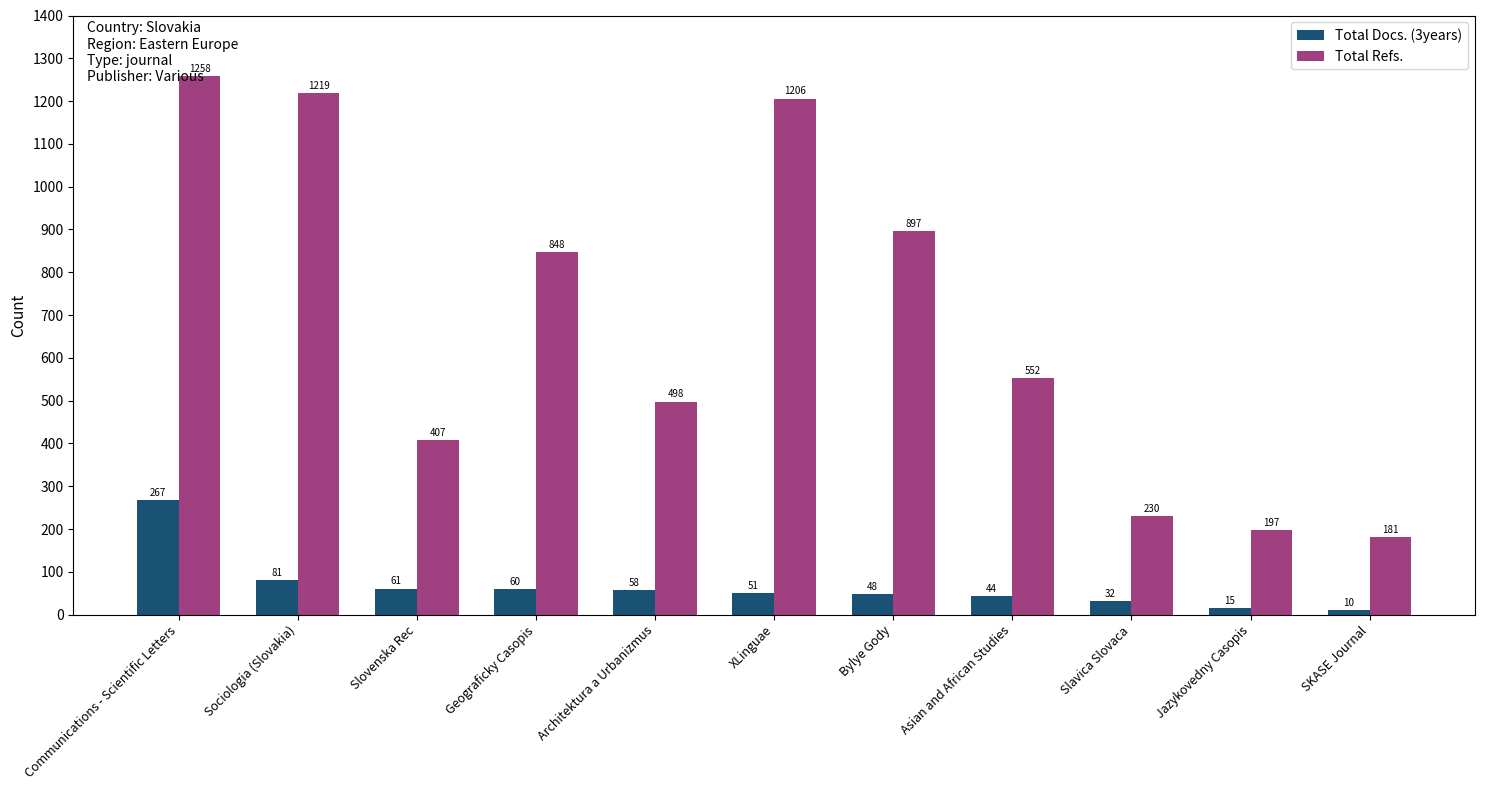

At how many categories does at least one series exceed 1118?

3